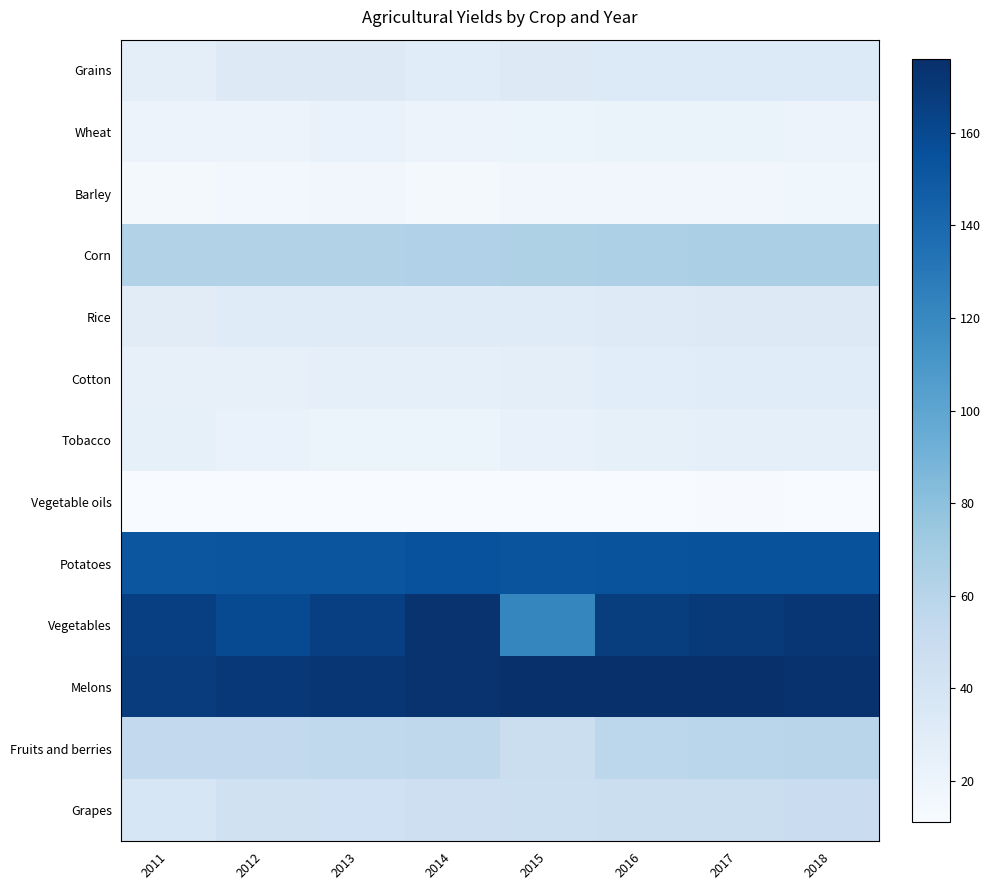

Reading right to left, what are all the values shown in this chart?

Grains: 2018=33.5	2017=33.3	2016=33.4	2015=33.0	2014=30.4	2013=31.8	2012=32.5	2011=27.4
Wheat: 2018=20.8	2017=21.5	2016=21.6	2015=21.3	2014=20.5	2013=22.6	2012=20.8	2011=20.7
Barley: 2018=17.0	2017=16.7	2016=16.6	2015=16.6	2014=14.2	2013=16.4	2012=15.4	2011=14.4
Corn: 2018=66.4	2017=66.2	2016=65.1	2015=64.0	2014=63.5	2013=63.0	2012=63.3	2011=62.2
Rice: 2018=32.3	2017=32.2	2016=31.3	2015=30.7	2014=31.0	2013=30.8	2012=30.9	2011=29.7
Cotton: 2018=30.5	2017=30.0	2016=29.1	2015=26.7	2014=26.6	2013=25.5	2012=24.7	2011=24.4
Tobacco: 2018=25.8	2017=25.5	2016=25.3	2015=23.6	2014=21.4	2013=21.0	2012=22.2	2011=25.2
Vegetable oils: 2018=11.5	2017=12.2	2016=11.8	2015=11.7	2014=11.2	2013=11.5	2012=11.4	2011=11.3
Potatoes: 2018=154.3	2017=154.6	2016=153.6	2015=153.2	2014=155.1	2013=152.1	2012=152.2	2011=152.0
Vegetables: 2018=171.6	2017=169.2	2016=167.3	2015=121.5	2014=173.7	2013=165.7	2012=158.8	2011=166.0
Melons: 2018=174.4	2017=175.9	2016=175.7	2015=175.0	2014=173.8	2013=171.7	2012=170.5	2011=168.0
Fruits and berries: 2018=59.3	2017=58.4	2016=57.1	2015=47.4	2014=55.7	2013=54.7	2012=53.9	2011=54.0
Grapes: 2018=48.9	2017=48.5	2016=48.3	2015=47.2	2014=46.5	2013=44.6	2012=43.7	2011=37.4